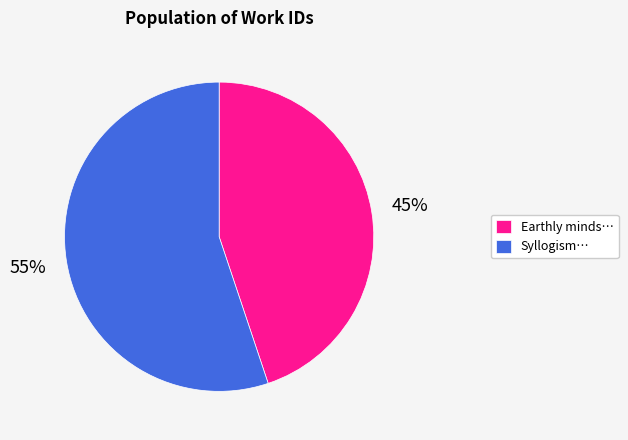

What is the majority slice?

Syllogism…